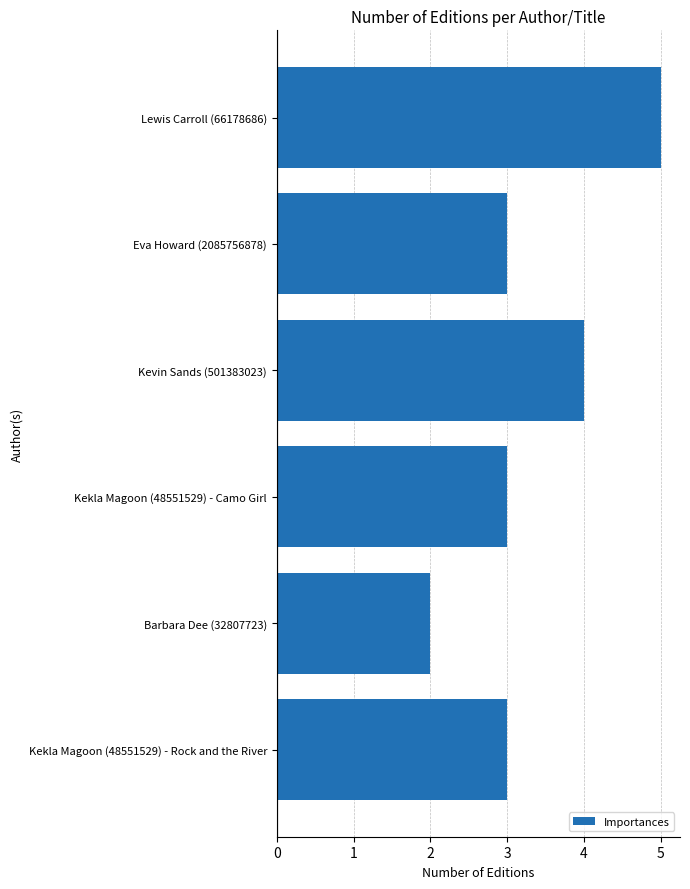

The chart shows a value of 5 at Lewis Carroll (66178686). True or false?

True